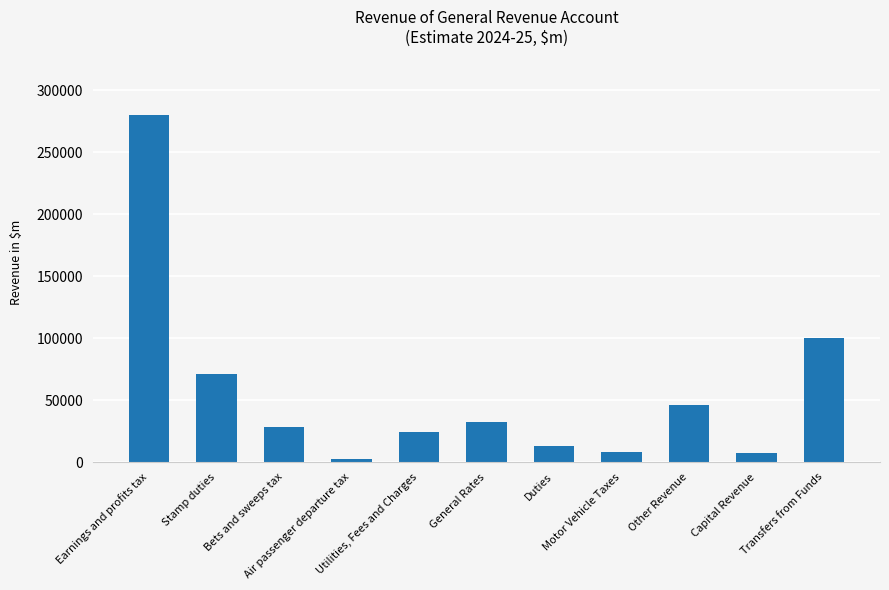

What is the difference between the values at Capital Revenue and Other Revenue?

39034